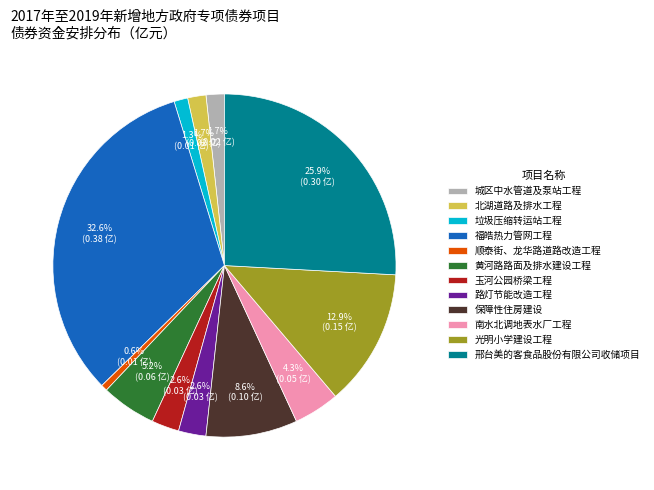

Combined, what portion of the pie is 顺泰街、龙华路道路改造工程 and 福皓热力管网工程?

33.2%